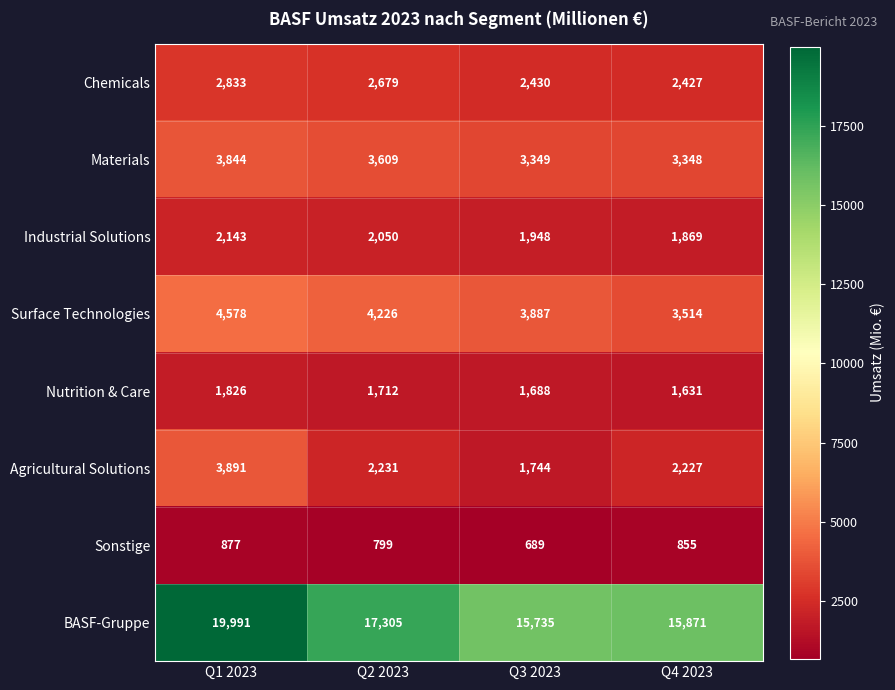

How many series are shown in this chart?

8